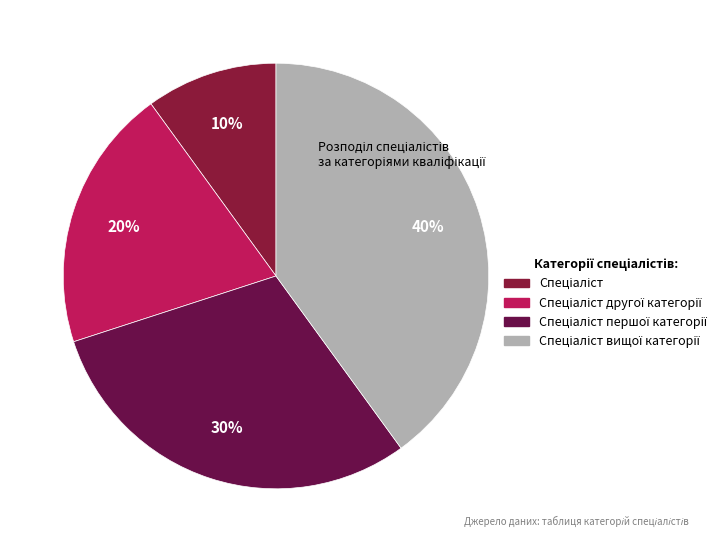

How many segments does this pie chart have?

4